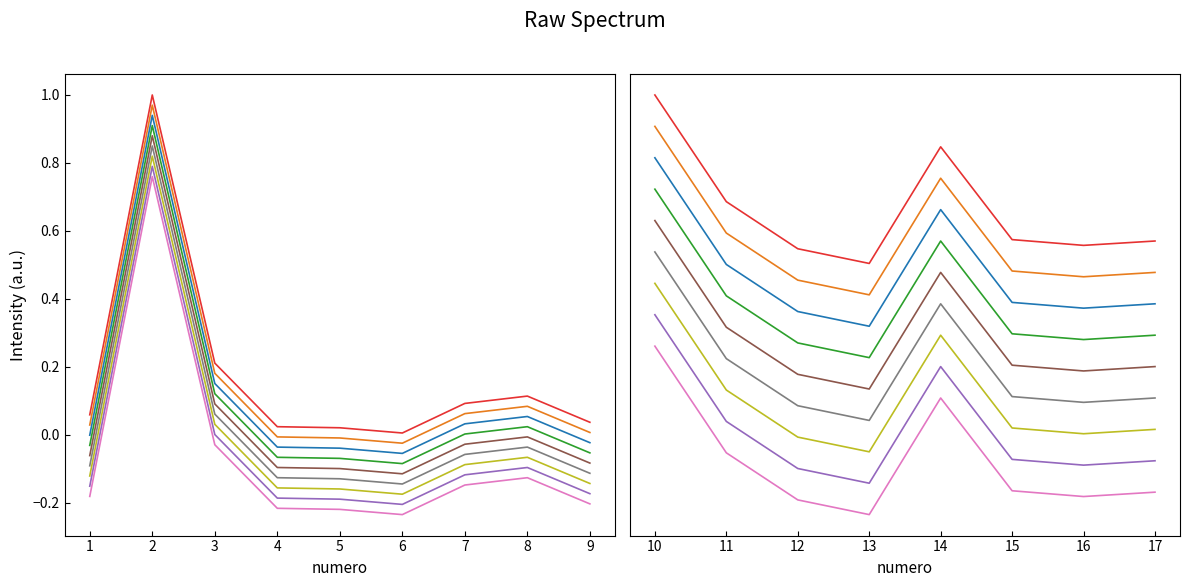

Where is the data nearest to the value 0?

13